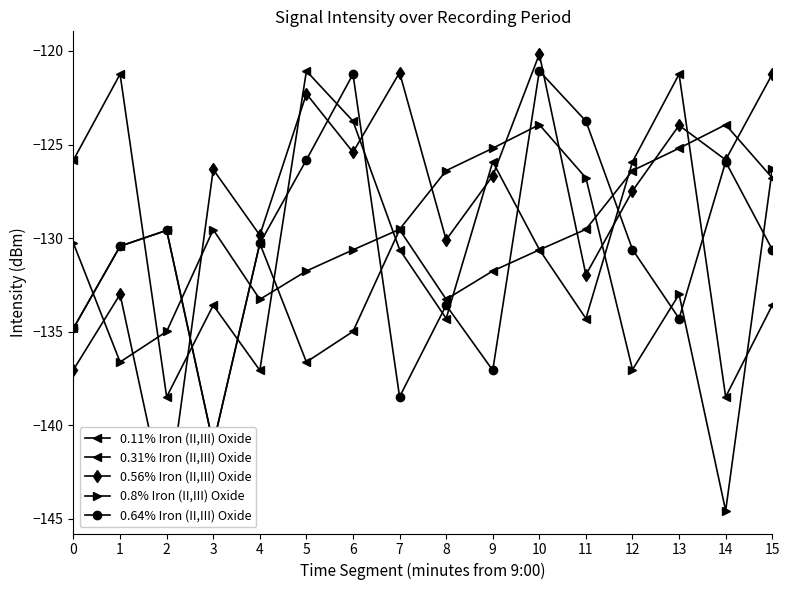

What is the total value across all series at 15?

-638.6